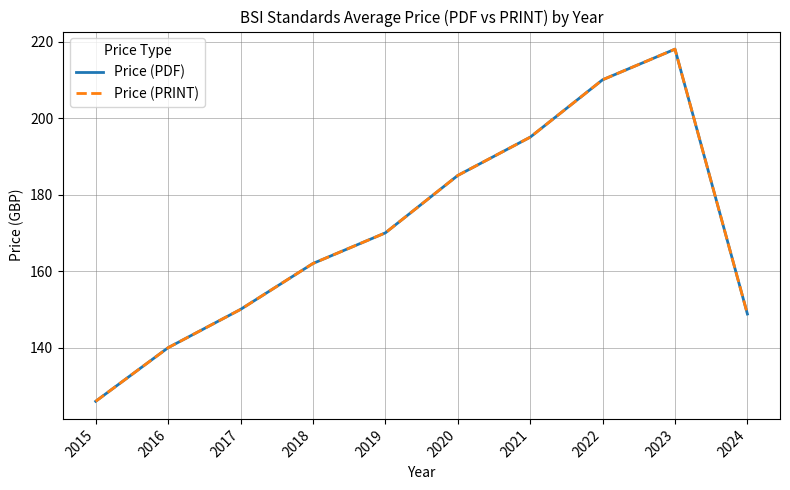

Between 2020 and 2024, which series saw the biggest shift?

Price (PDF)